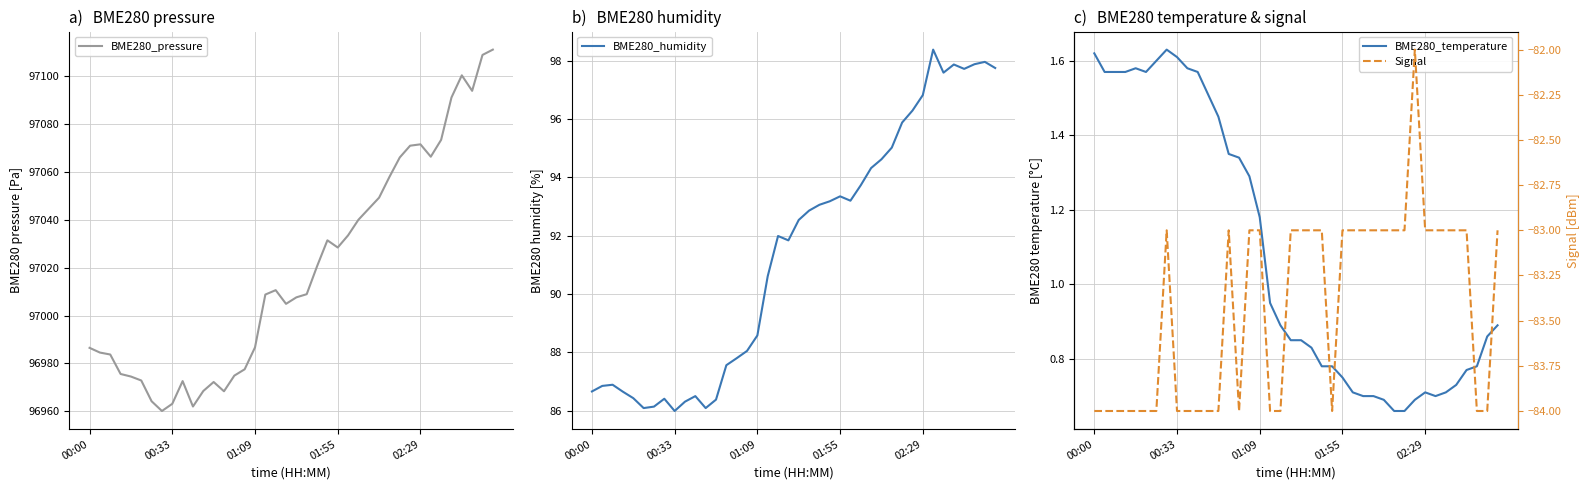

Which series has the largest range (max minus min)?

BME280_pressure